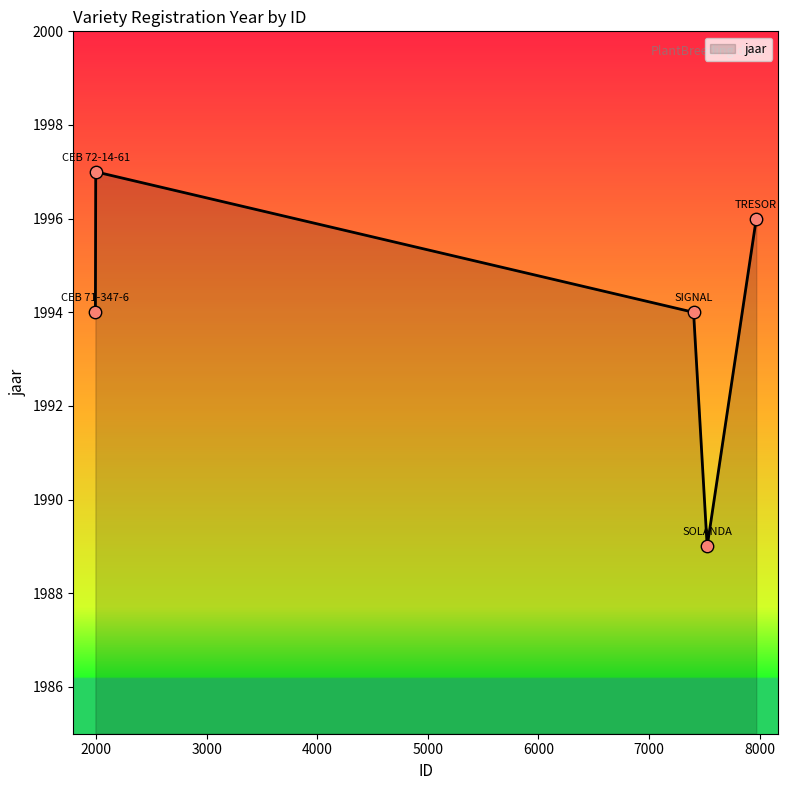

True or false: the data has more than 0 interior local peaks.

True